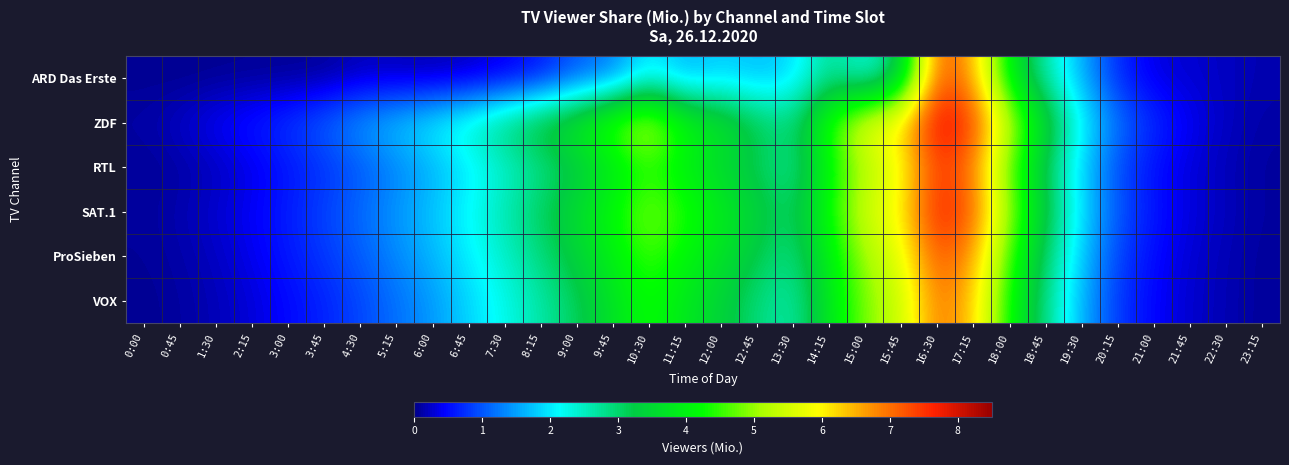

Reading right to left, extract all data points from this chart.

ARD Das Erste: 23:15=0.1	22:30=0.2	21:45=0.3	21:00=0.3	20:15=0.7	19:30=1.6	18:45=2.6	18:00=3.9	17:15=6.5	16:30=7.3	15:45=3.1	15:00=2.2	14:15=2.8	13:30=1.9	12:45=1.7	12:00=1.8	11:15=1.6	10:30=2.1	9:45=1.2	9:00=1.0	8:15=0.5	7:30=0.3	6:45=0.2	6:00=0.1	5:15=0.2	4:30=0.2	3:45=0.1	3:00=0.1	2:15=0.0	1:30=0.0	0:45=0.0	0:00=0.0
ZDF: 23:15=0.1	22:30=0.2	21:45=0.4	21:00=0.7	20:15=1.2	19:30=2.1	18:45=3.6	18:00=5.2	17:15=7.4	16:30=8.1	15:45=6.2	15:00=5.8	14:15=4.5	13:30=2.9	12:45=3.2	12:00=3.8	11:15=4.2	10:30=5.5	9:45=4.8	9:00=4.0	8:15=3.5	7:30=3.0	6:45=2.5	6:00=2.1	5:15=1.8	4:30=1.5	3:45=1.1	3:00=0.8	2:15=0.6	1:30=0.5	0:45=0.2	0:00=0.1
RTL: 23:15=0.1	22:30=0.2	21:45=0.3	21:00=0.5	20:15=0.9	19:30=1.8	18:45=3.1	18:00=4.6	17:15=6.8	16:30=7.5	15:45=5.8	15:00=5.2	14:15=4.1	13:30=2.7	12:45=3.1	12:00=3.5	11:15=3.9	10:30=4.4	9:45=3.8	9:00=3.2	8:15=2.8	7:30=2.4	6:45=2.0	6:00=1.6	5:15=1.3	4:30=1.0	3:45=0.8	3:00=0.6	2:15=0.3	1:30=0.2	0:45=0.1	0:00=0.1
SAT.1: 23:15=0.1	22:30=0.2	21:45=0.3	21:00=0.6	20:15=1.0	19:30=1.9	18:45=3.3	18:00=4.9	17:15=7.1	16:30=7.8	15:45=6.0	15:00=5.5	14:15=4.3	13:30=3.0	12:45=3.4	12:00=3.9	11:15=4.4	10:30=4.9	9:45=4.2	9:00=3.6	8:15=3.1	7:30=2.6	6:45=2.1	6:00=1.8	5:15=1.4	4:30=1.1	3:45=0.9	3:00=0.6	2:15=0.4	1:30=0.3	0:45=0.1	0:00=0.1
ProSieben: 23:15=0.1	22:30=0.2	21:45=0.3	21:00=0.5	20:15=0.8	19:30=1.8	18:45=3.0	18:00=4.5	17:15=6.6	16:30=7.3	15:45=5.7	15:00=5.1	14:15=4.0	13:30=2.8	12:45=3.2	12:00=3.7	11:15=4.1	10:30=4.6	9:45=4.0	9:00=3.4	8:15=2.9	7:30=2.5	6:45=2.0	6:00=1.6	5:15=1.4	4:30=1.1	3:45=0.8	3:00=0.6	2:15=0.4	1:30=0.2	0:45=0.1	0:00=0.1
VOX: 23:15=0.1	22:30=0.2	21:45=0.3	21:00=0.4	20:15=0.8	19:30=1.6	18:45=2.8	18:00=4.2	17:15=6.3	16:30=7.0	15:45=5.4	15:00=4.9	14:15=3.8	13:30=2.6	12:45=2.9	12:00=3.4	11:15=3.8	10:30=4.3	9:45=3.7	9:00=3.1	8:15=2.6	7:30=2.2	6:45=1.9	6:00=1.4	5:15=1.2	4:30=0.9	3:45=0.7	3:00=0.5	2:15=0.3	1:30=0.2	0:45=0.1	0:00=0.0